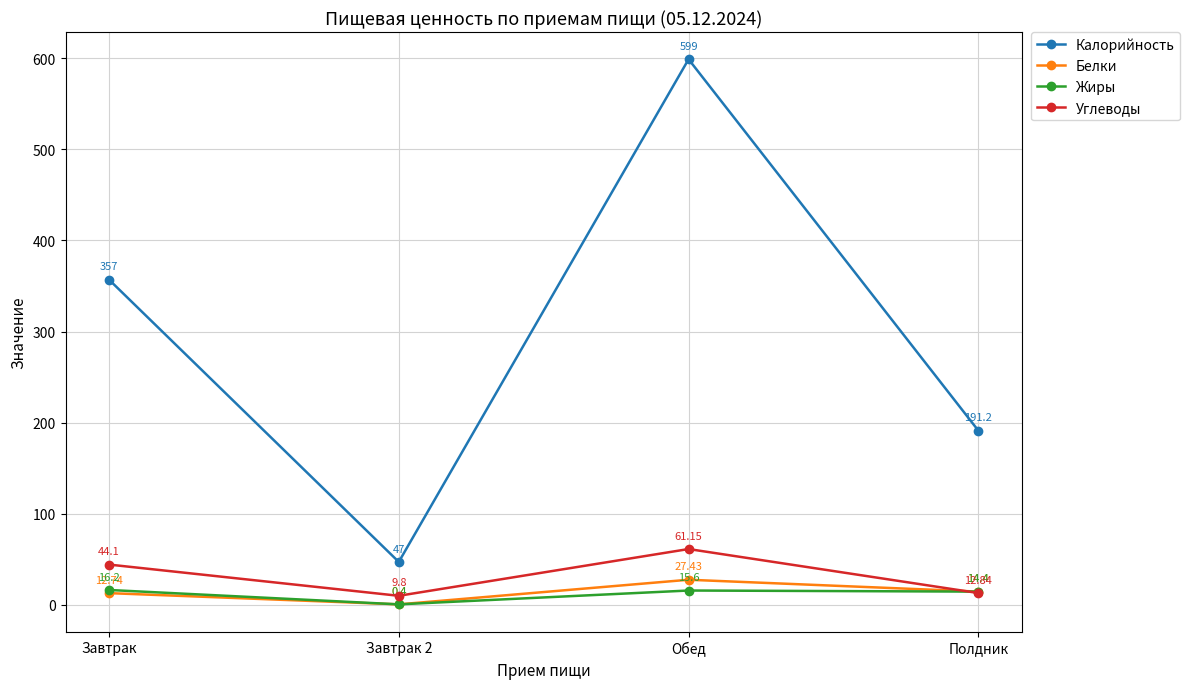

How many interior local peaks does the Калорийность series have?

1